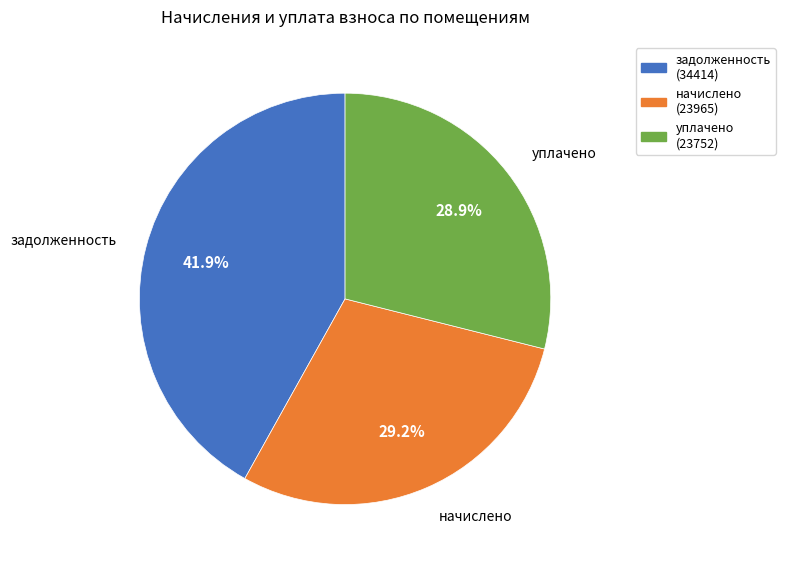

Which slice is the largest?

задолженность